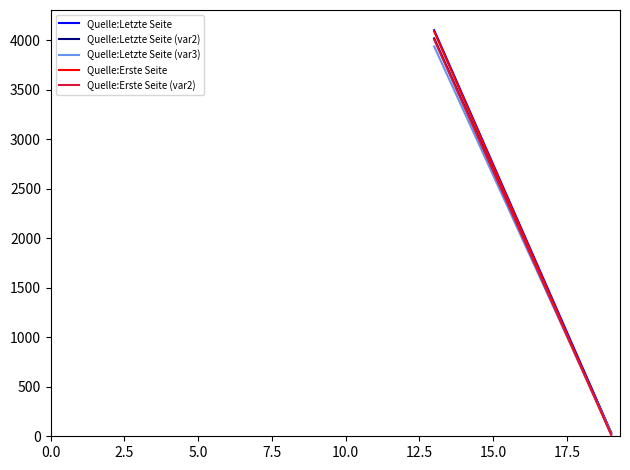

List the series in order of their peak value, highest first.

Quelle:Letzte Seite, Quelle:Erste Seite, Quelle:Letzte Seite (var2), Quelle:Erste Seite (var2), Quelle:Letzte Seite (var3)